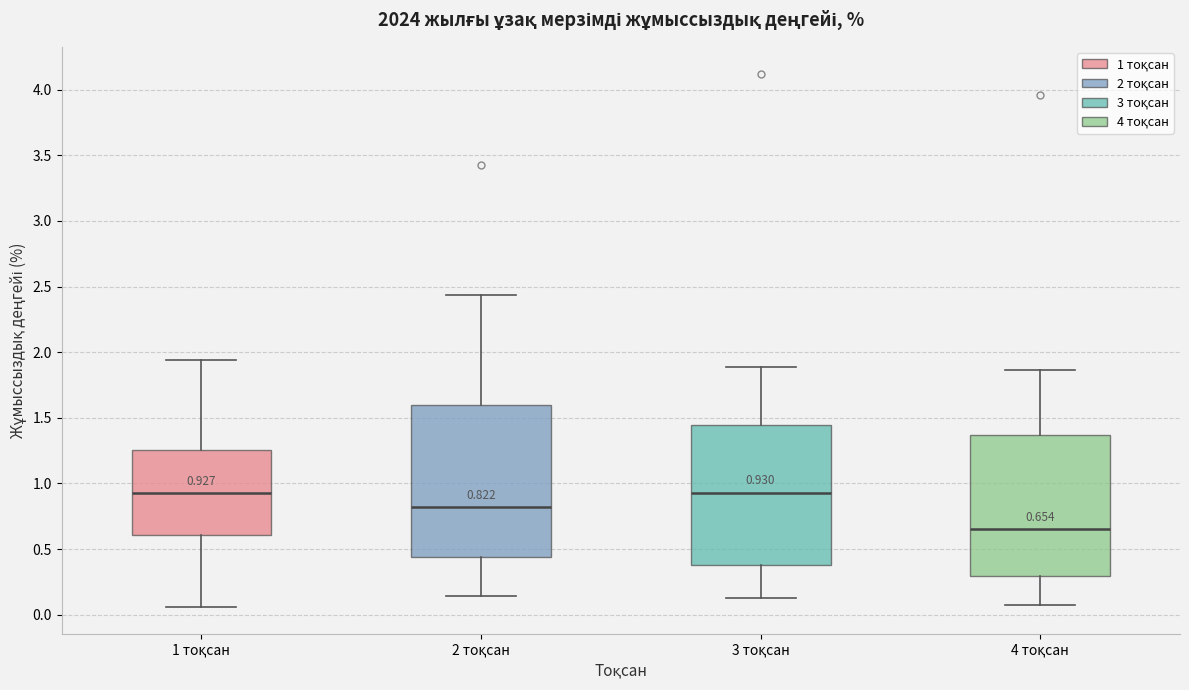

Which box is the tallest, from its lower edge to its upper edge?

2 тоқсан